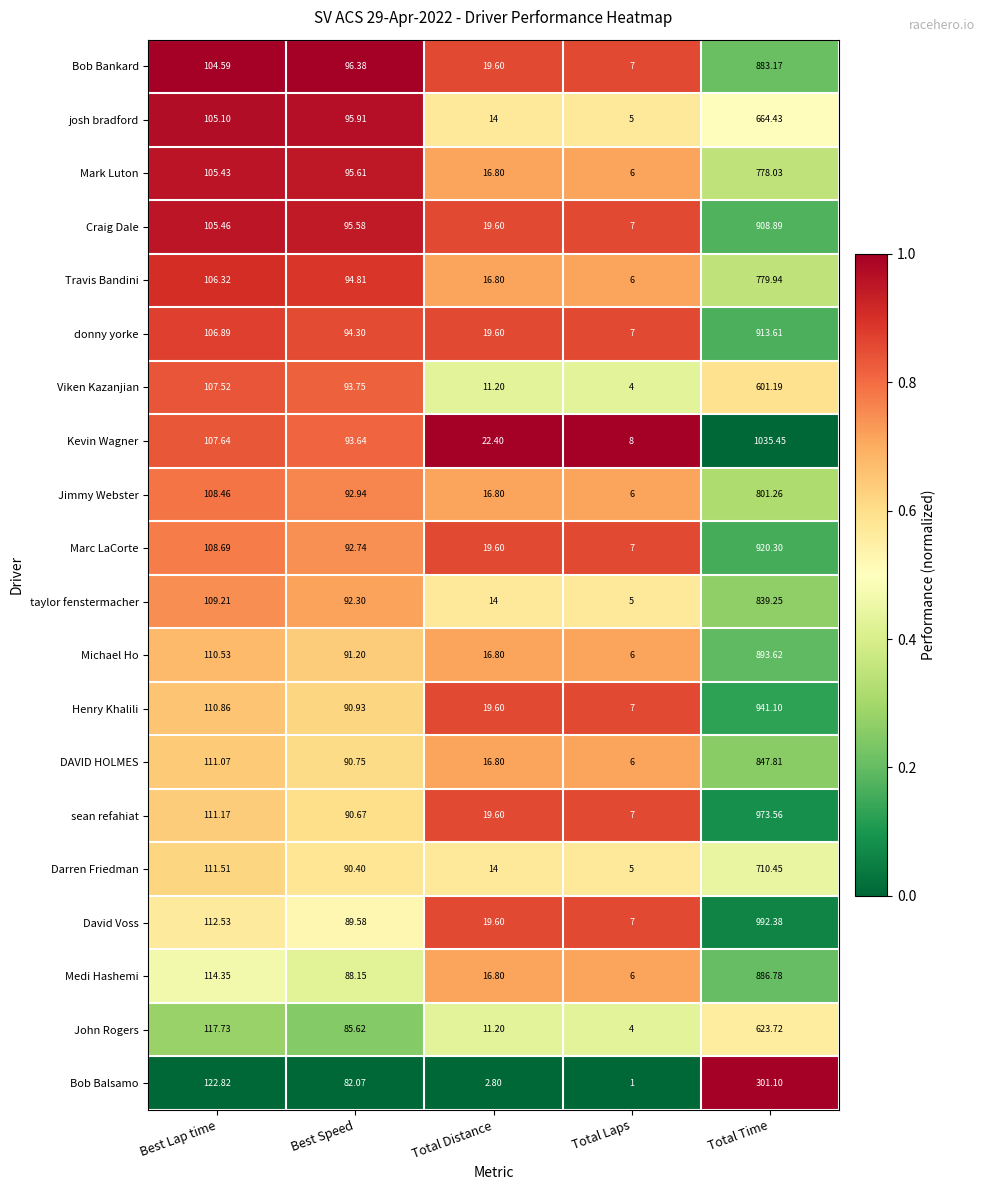

List the series in order of their peak value, highest first.

Kevin Wagner, David Voss, sean refahiat, Henry Khalili, Marc LaCorte, donny yorke, Craig Dale, Michael Ho, Medi Hashemi, Bob Bankard, DAVID HOLMES, taylor fenstermacher, Jimmy Webster, Travis Bandini, Mark Luton, Darren Friedman, josh bradford, John Rogers, Viken Kazanjian, Bob Balsamo